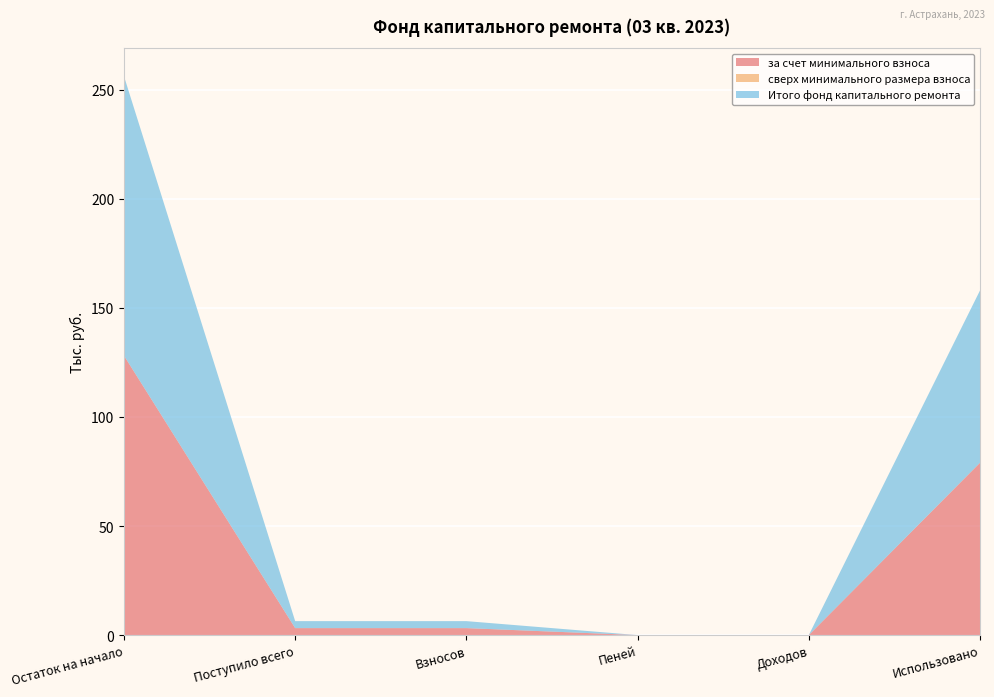

Reading right to left, extract all data points from this chart.

за счет минимального взноса: 79.0	0.0	0.0	3.2	3.2	128.2
сверх минимального размера взноса: 0.0	0.0	0.0	0.0	0.0	0.0
Итого фонд капитального ремонта: 79.0	0.0	0.0	3.2	3.2	128.2